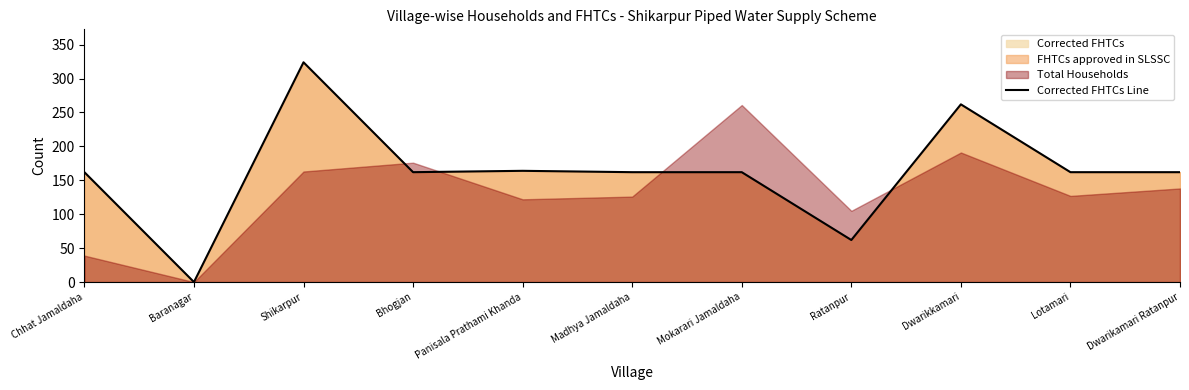

What position from the left is Dwarikkamari?

9